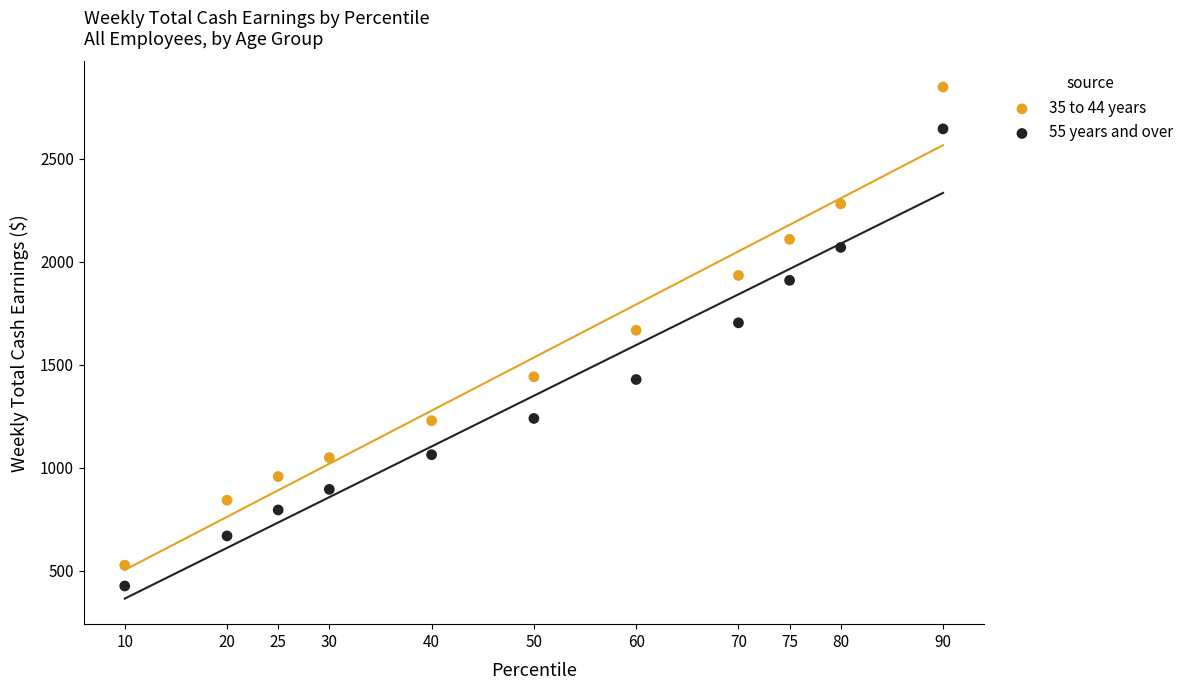

What are all the series names shown in the legend?

35 to 44 years, 55 years and over